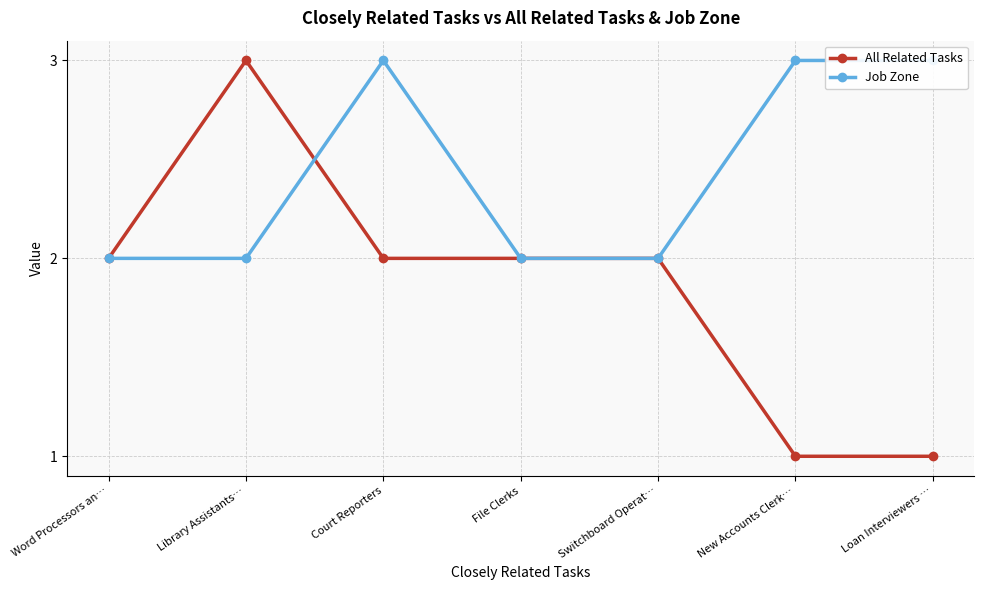

What is the average value of the Job Zone series?

2